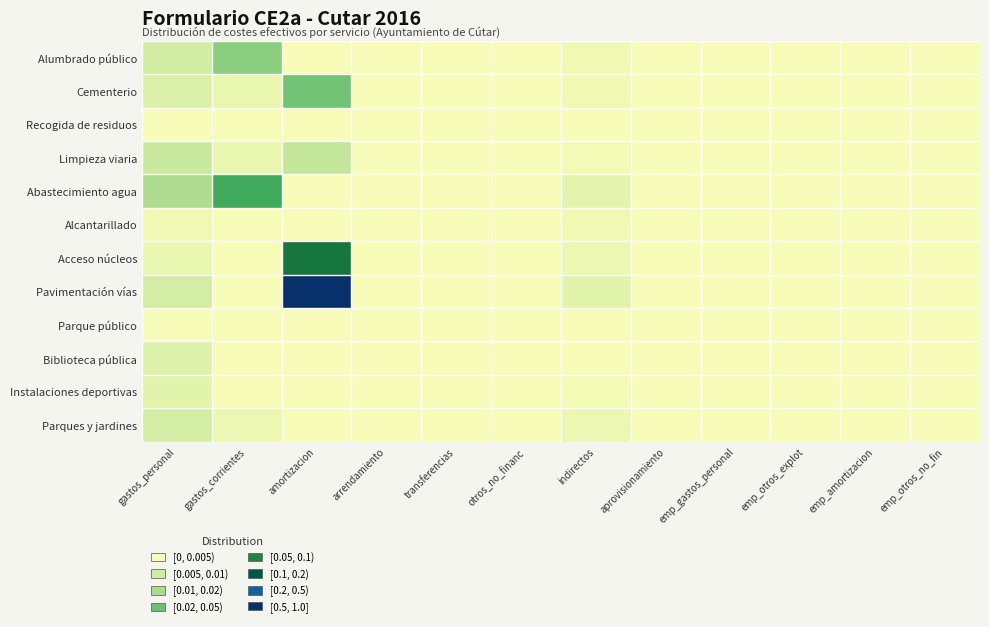

Reading left to right, transcribe all the data shown in this chart.

Alumbrado público: gastos_personal=0.0	gastos_corrientes=0.1	amortizacion=0.0	arrendamiento=0.0	transferencias=0.0	otros_no_financ=0.0	indirectos=0.0	aprovisionamiento=0.0	emp_gastos_personal=0.0	emp_otros_explot=0.0	emp_amortizacion=0.0	emp_otros_no_fin=0.0
Cementerio: gastos_personal=0.0	gastos_corrientes=0.0	amortizacion=0.1	arrendamiento=0.0	transferencias=0.0	otros_no_financ=0.0	indirectos=0.0	aprovisionamiento=0.0	emp_gastos_personal=0.0	emp_otros_explot=0.0	emp_amortizacion=0.0	emp_otros_no_fin=0.0
Recogida de residuos: gastos_personal=0.0	gastos_corrientes=0.0	amortizacion=0.0	arrendamiento=0.0	transferencias=0.0	otros_no_financ=0.0	indirectos=0.0	aprovisionamiento=0.0	emp_gastos_personal=0.0	emp_otros_explot=0.0	emp_amortizacion=0.0	emp_otros_no_fin=0.0
Limpieza viaria: gastos_personal=0.0	gastos_corrientes=0.0	amortizacion=0.0	arrendamiento=0.0	transferencias=0.0	otros_no_financ=0.0	indirectos=0.0	aprovisionamiento=0.0	emp_gastos_personal=0.0	emp_otros_explot=0.0	emp_amortizacion=0.0	emp_otros_no_fin=0.0
Abastecimiento agua: gastos_personal=0.0	gastos_corrientes=0.1	amortizacion=0.0	arrendamiento=0.0	transferencias=0.0	otros_no_financ=0.0	indirectos=0.0	aprovisionamiento=0.0	emp_gastos_personal=0.0	emp_otros_explot=0.0	emp_amortizacion=0.0	emp_otros_no_fin=0.0
Alcantarillado: gastos_personal=0.0	gastos_corrientes=0.0	amortizacion=0.0	arrendamiento=0.0	transferencias=0.0	otros_no_financ=0.0	indirectos=0.0	aprovisionamiento=0.0	emp_gastos_personal=0.0	emp_otros_explot=0.0	emp_amortizacion=0.0	emp_otros_no_fin=0.0
Acceso núcleos: gastos_personal=0.0	gastos_corrientes=0.0	amortizacion=0.2	arrendamiento=0.0	transferencias=0.0	otros_no_financ=0.0	indirectos=0.0	aprovisionamiento=0.0	emp_gastos_personal=0.0	emp_otros_explot=0.0	emp_amortizacion=0.0	emp_otros_no_fin=0.0
Pavimentación vías: gastos_personal=0.0	gastos_corrientes=0.0	amortizacion=0.3	arrendamiento=0.0	transferencias=0.0	otros_no_financ=0.0	indirectos=0.0	aprovisionamiento=0.0	emp_gastos_personal=0.0	emp_otros_explot=0.0	emp_amortizacion=0.0	emp_otros_no_fin=0.0
Parque público: gastos_personal=0.0	gastos_corrientes=0.0	amortizacion=0.0	arrendamiento=0.0	transferencias=0.0	otros_no_financ=0.0	indirectos=0.0	aprovisionamiento=0.0	emp_gastos_personal=0.0	emp_otros_explot=0.0	emp_amortizacion=0.0	emp_otros_no_fin=0.0
Biblioteca pública: gastos_personal=0.0	gastos_corrientes=0.0	amortizacion=0.0	arrendamiento=0.0	transferencias=0.0	otros_no_financ=0.0	indirectos=0.0	aprovisionamiento=0.0	emp_gastos_personal=0.0	emp_otros_explot=0.0	emp_amortizacion=0.0	emp_otros_no_fin=0.0
Instalaciones deportivas: gastos_personal=0.0	gastos_corrientes=0.0	amortizacion=0.0	arrendamiento=0.0	transferencias=0.0	otros_no_financ=0.0	indirectos=0.0	aprovisionamiento=0.0	emp_gastos_personal=0.0	emp_otros_explot=0.0	emp_amortizacion=0.0	emp_otros_no_fin=0.0
Parques y jardines: gastos_personal=0.0	gastos_corrientes=0.0	amortizacion=0.0	arrendamiento=0.0	transferencias=0.0	otros_no_financ=0.0	indirectos=0.0	aprovisionamiento=0.0	emp_gastos_personal=0.0	emp_otros_explot=0.0	emp_amortizacion=0.0	emp_otros_no_fin=0.0